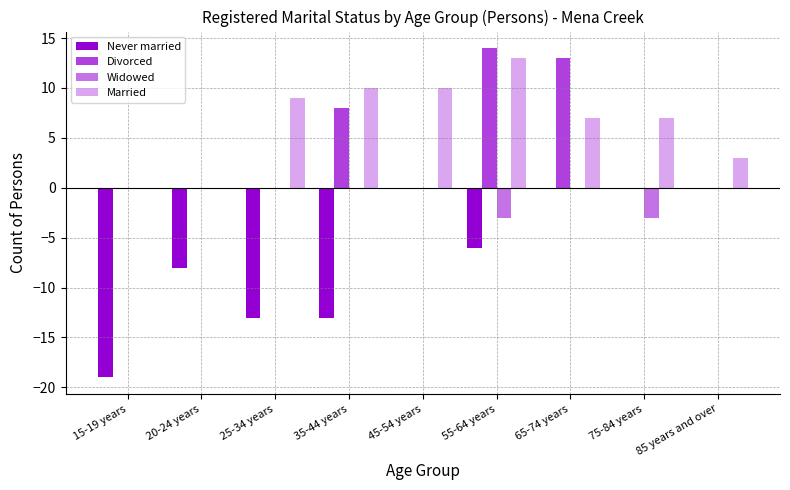

How many groups of bars are there?

9